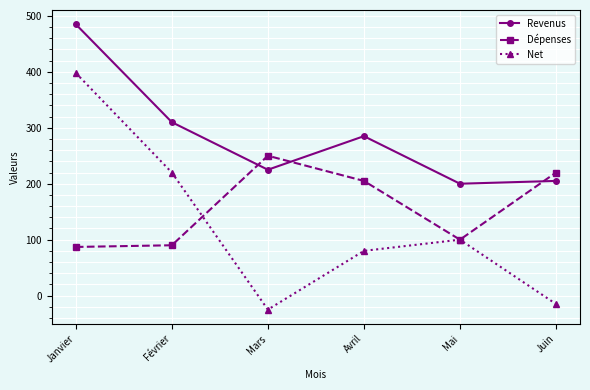

What is the label of the 1st point from the right?

Juin